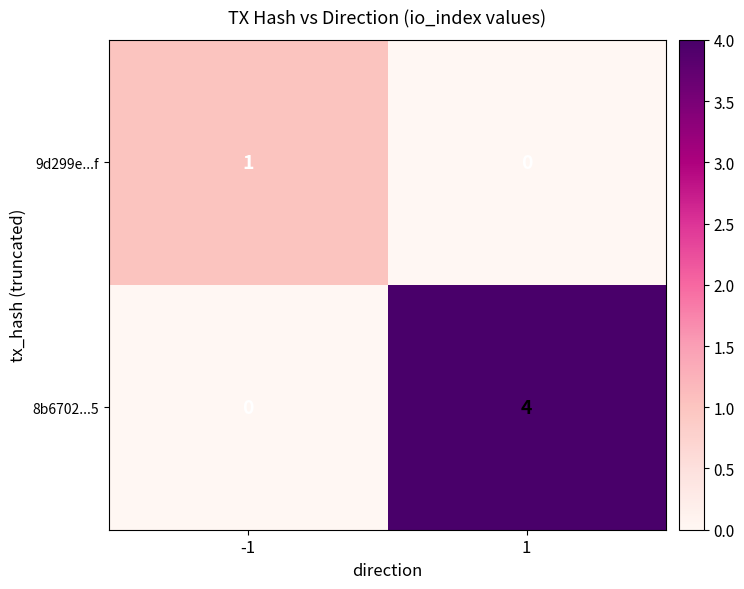

The value of 9d299e...f at -1 is 1. True or false?

True